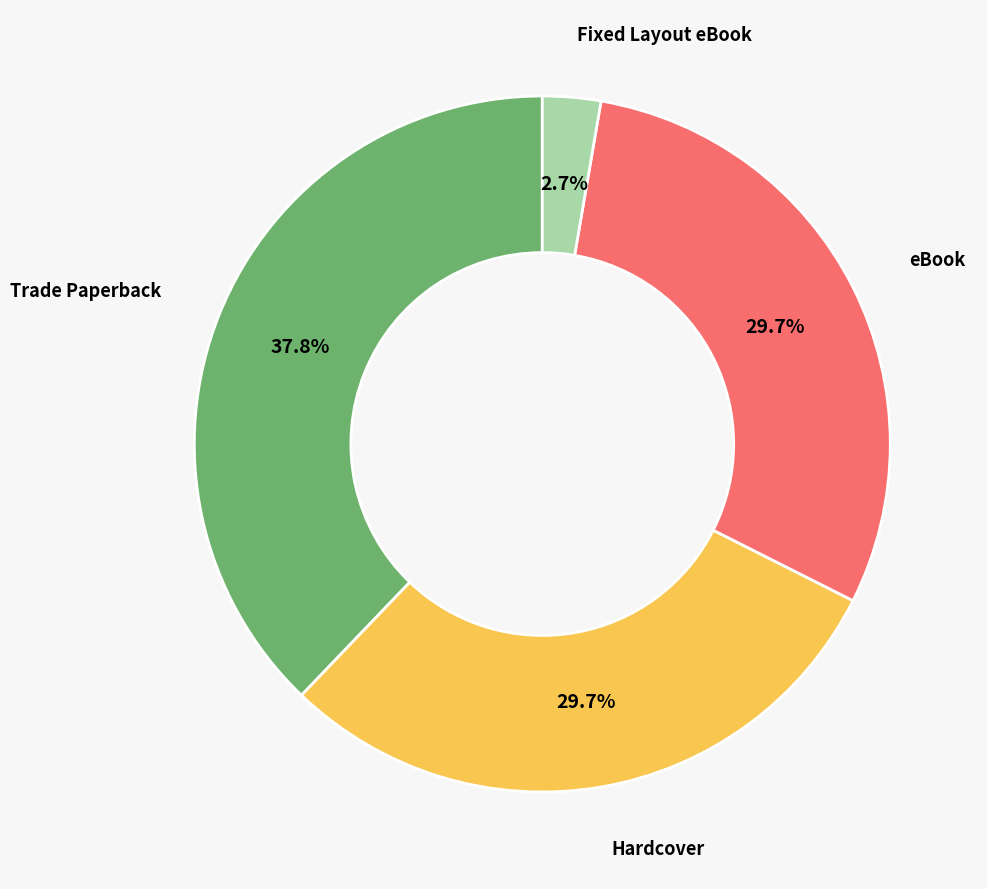

Do Fixed Layout eBook and Hardcover together represent more than half of the pie?

No